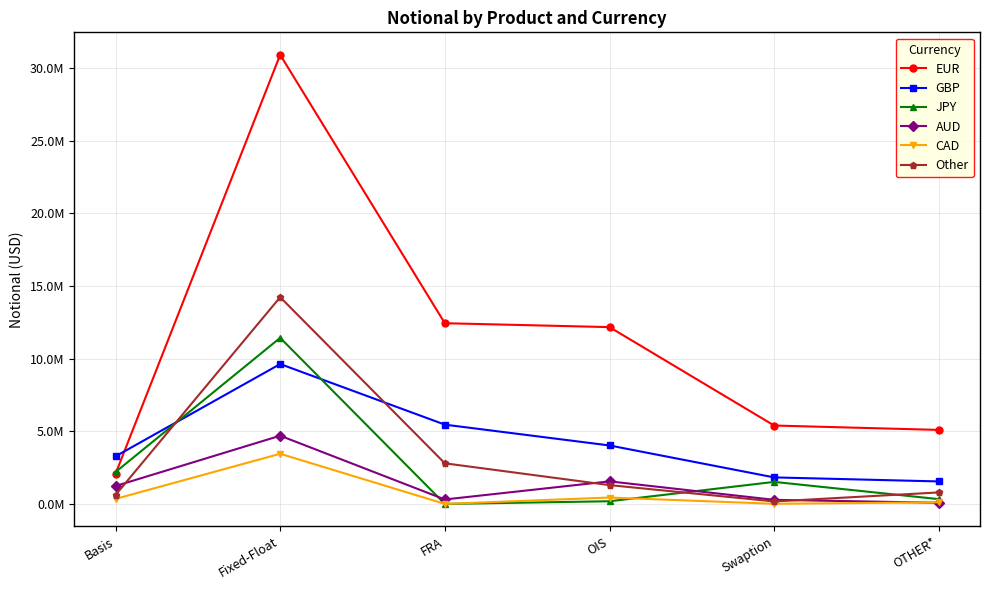

At which category does GBP reach its first local peak?

Fixed-Float